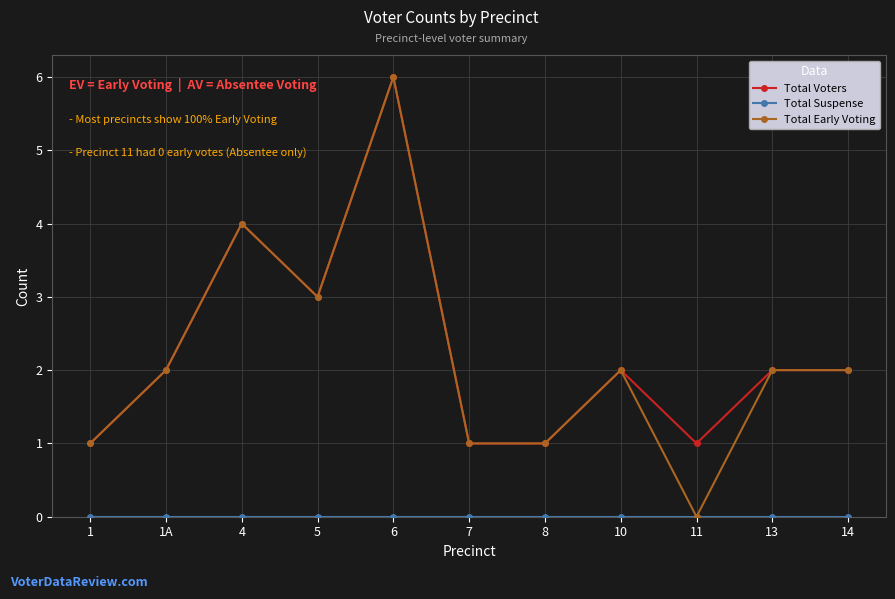

What is the greatest value displayed?

6